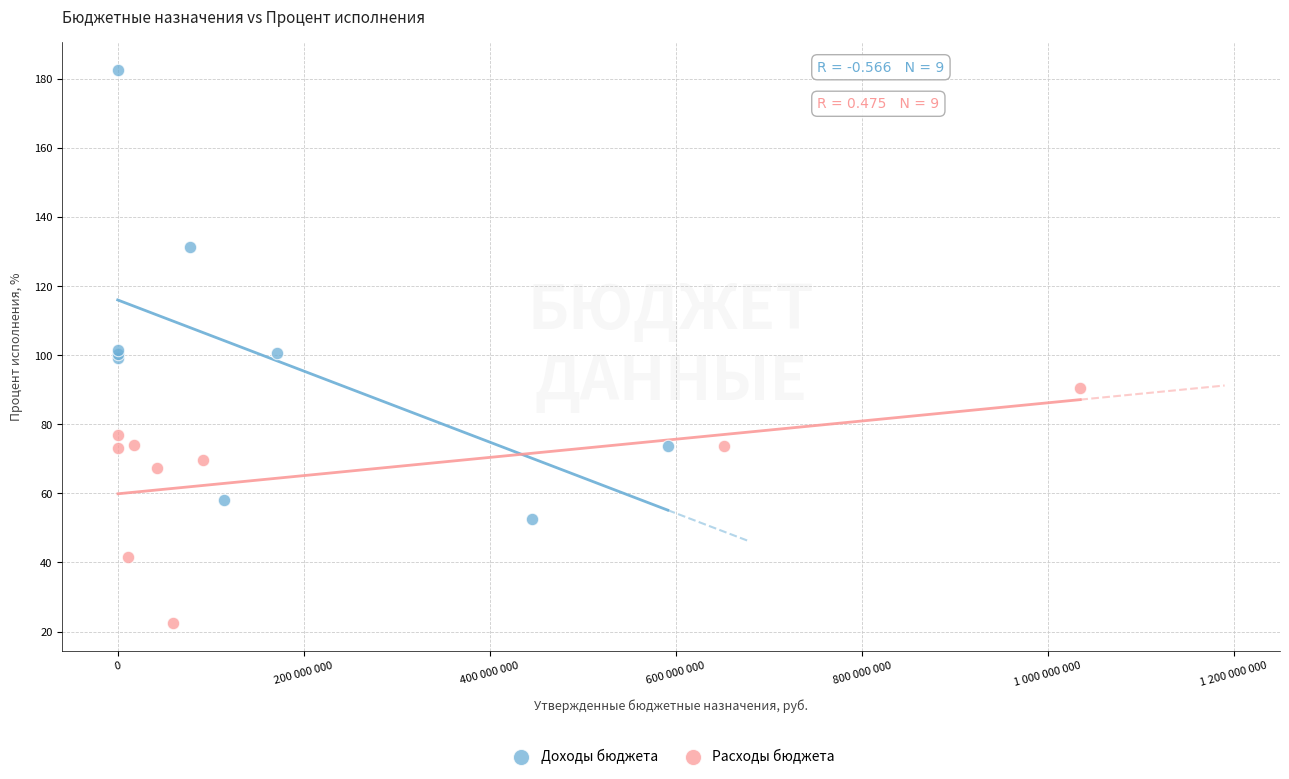

Which series reaches the maximum Y coordinate?

Доходы бюджета